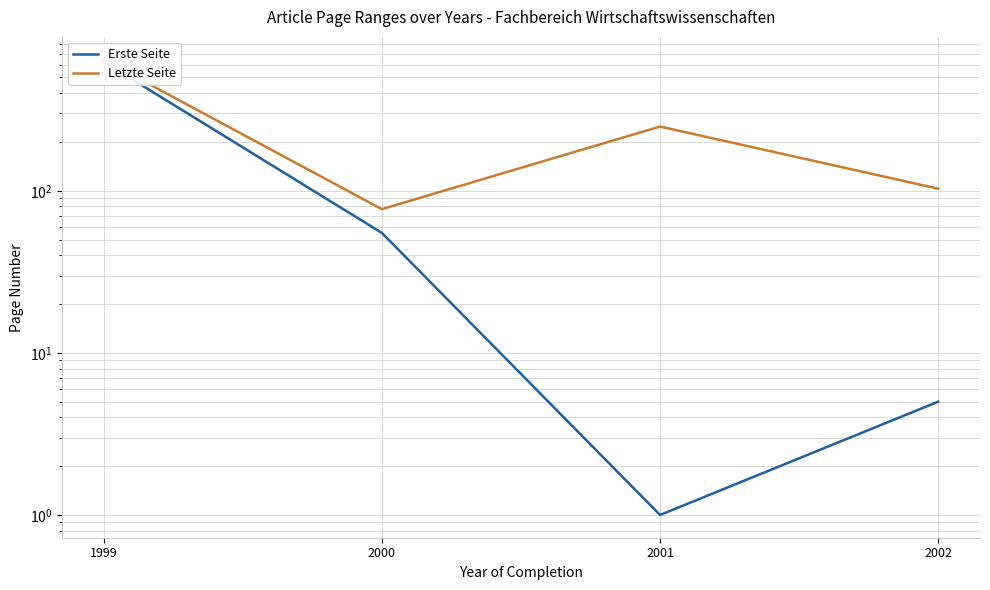

Which category has the highest value across all series?

1999